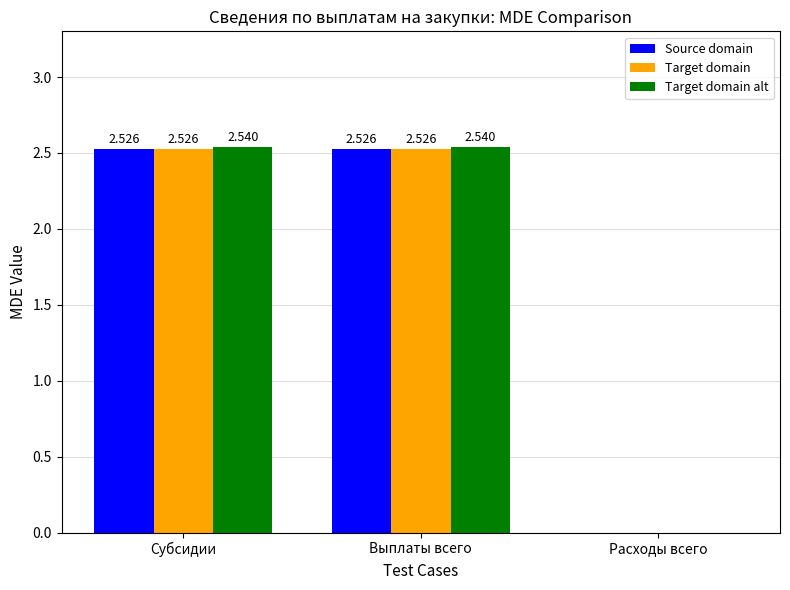

Where does the Target domain series first go above 2?

Субсидии